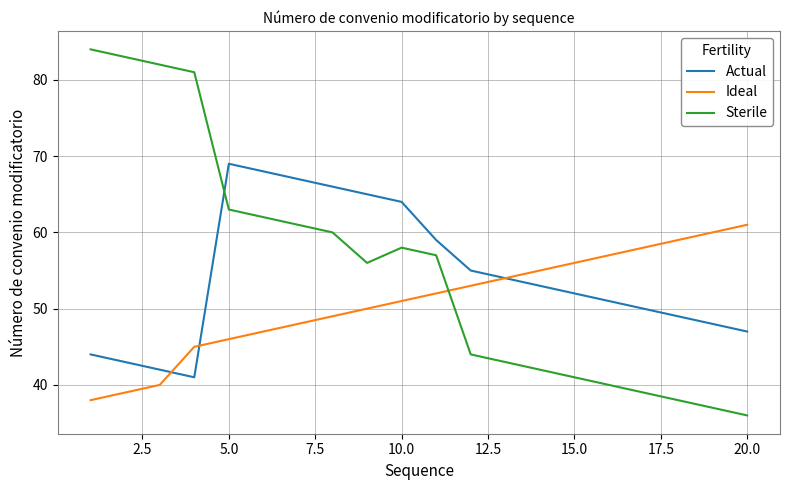

What is the maximum value shown in the chart?

84